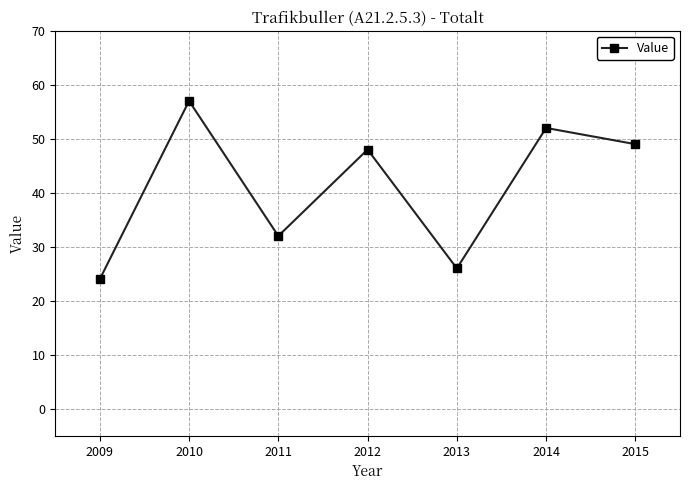

What is the difference between the maximum and minimum values?

33